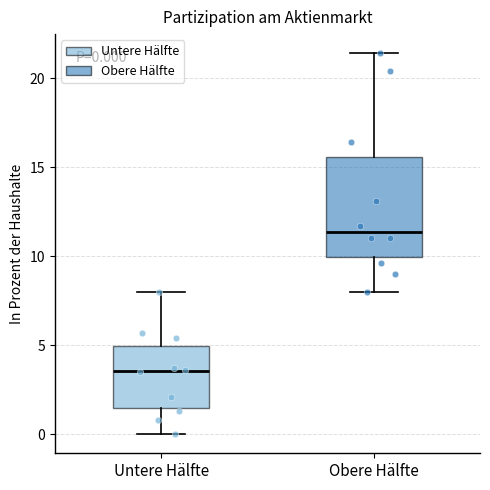

Which box is the tallest, from its lower edge to its upper edge?

Obere Hälfte